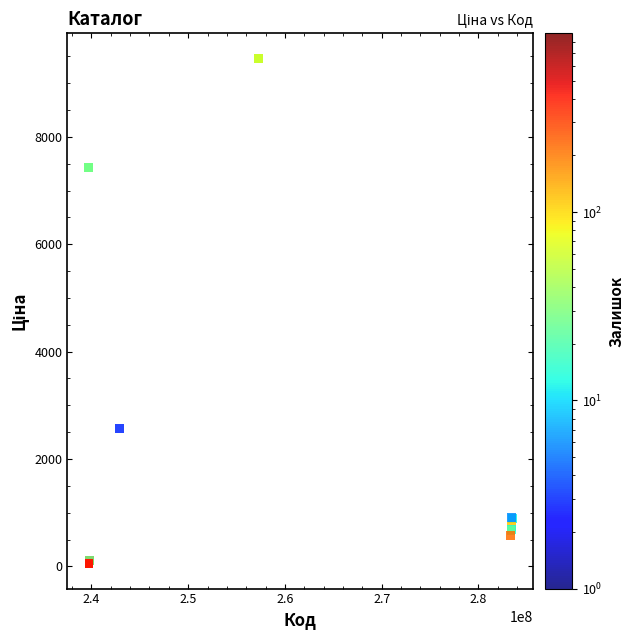

What Y value in the scatter plot is closest to 4757?

2572.0